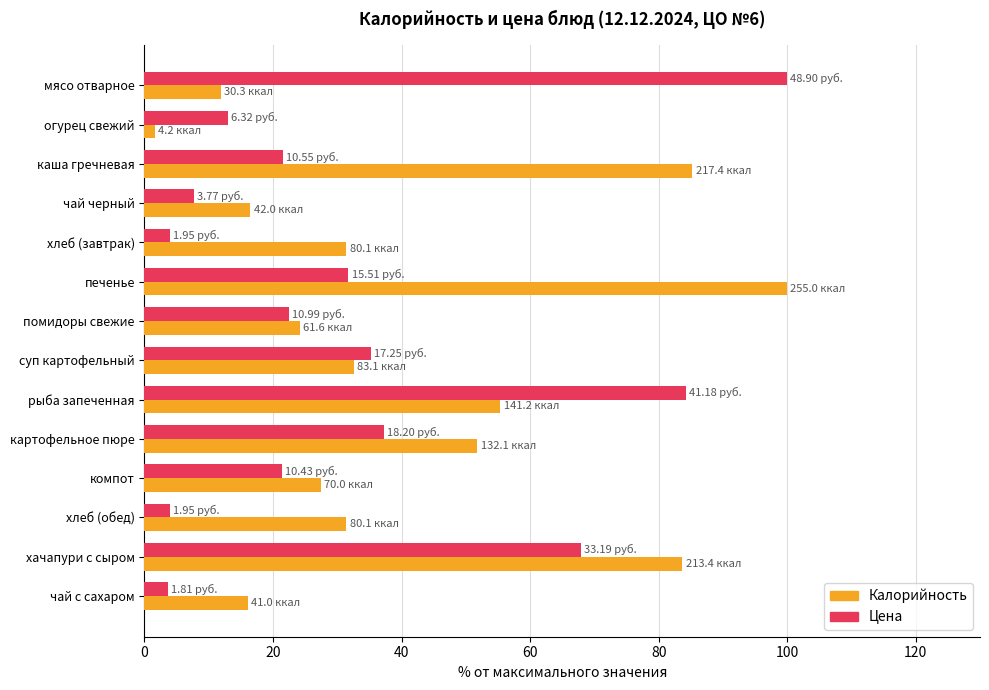

Which category has the lowest value across all series?

огурец свежий